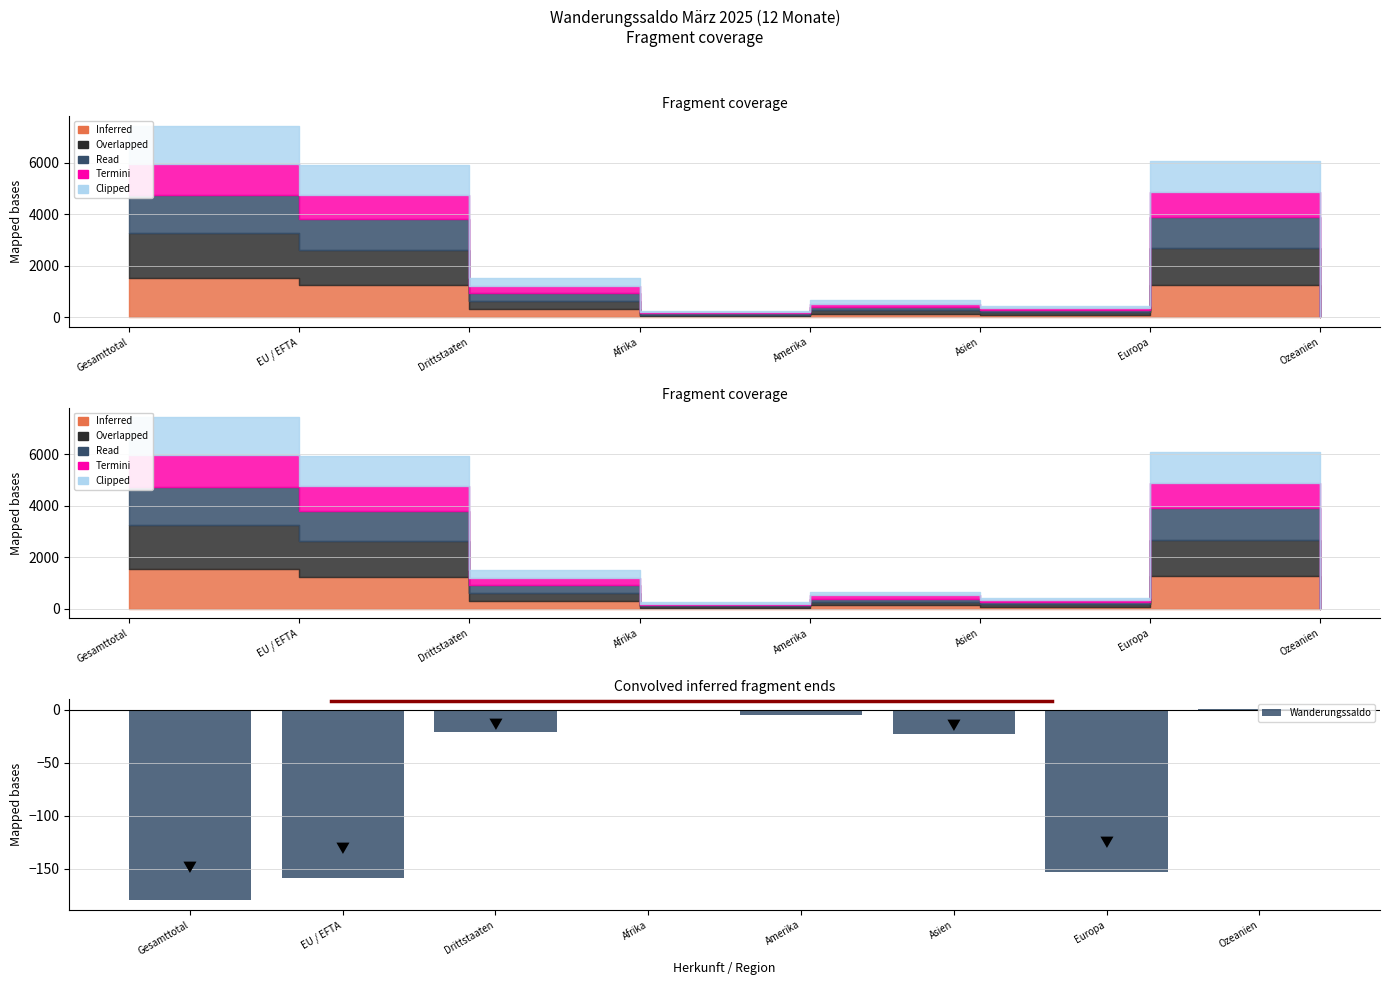

Reading right to left, list all the values displayed in this chart.

Ozeanien=1	Europa=-153	Asien=-23	Amerika=-5	Afrika=-1	Drittstaaten=-21	EU / EFTA=-159	Gesamttotal=-180